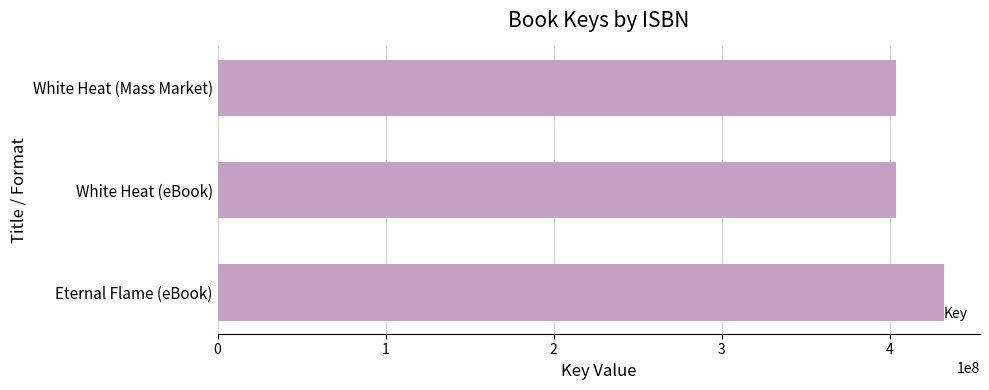

What is the label of the 1st bar from the bottom?

Eternal Flame (eBook)